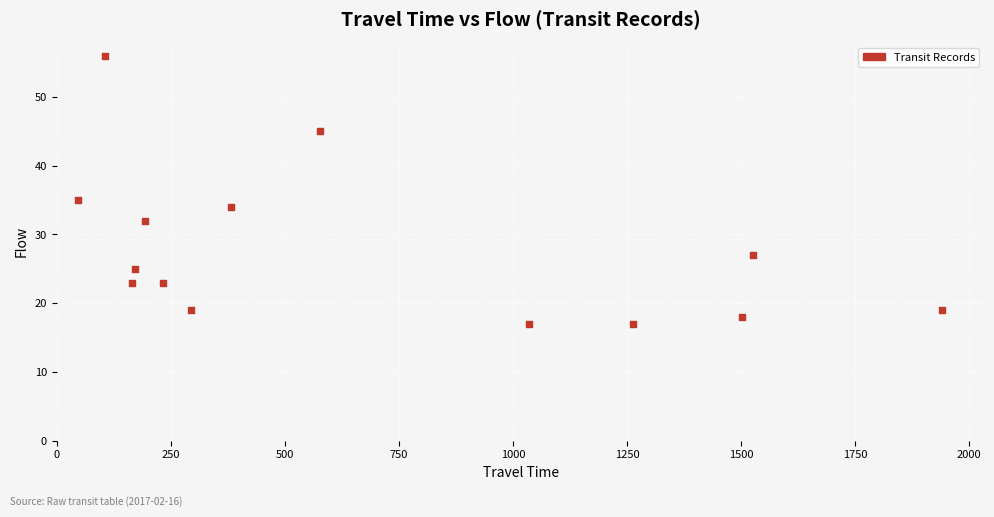

What is the range of Y values (max minus min)?

39